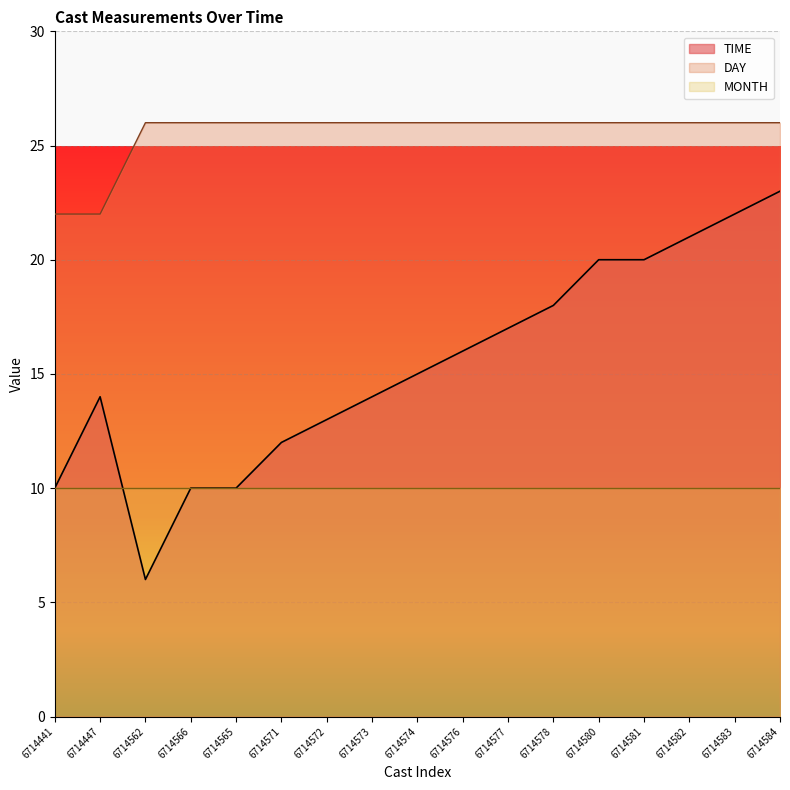

Rank the categories by DAY value from lowest to highest.

6714441, 6714447, 6714562, 6714566, 6714565, 6714571, 6714572, 6714573, 6714574, 6714576, 6714577, 6714578, 6714580, 6714581, 6714582, 6714583, 6714584